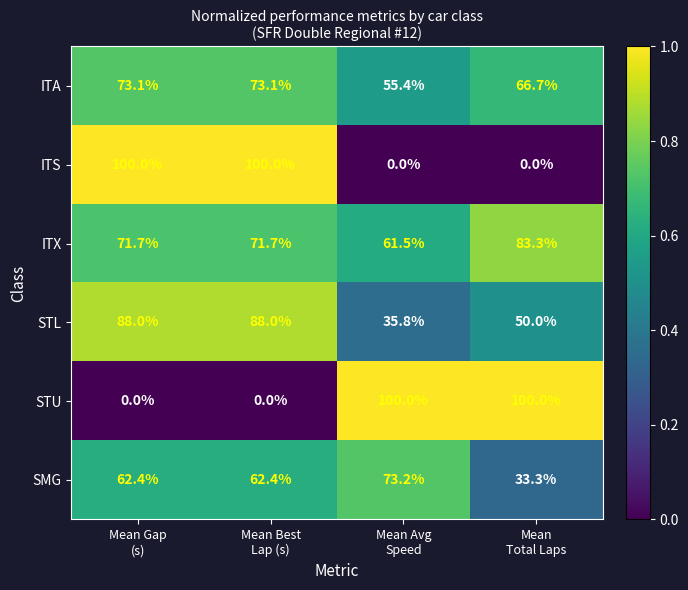

Which series has the largest total across all categories?

ITX